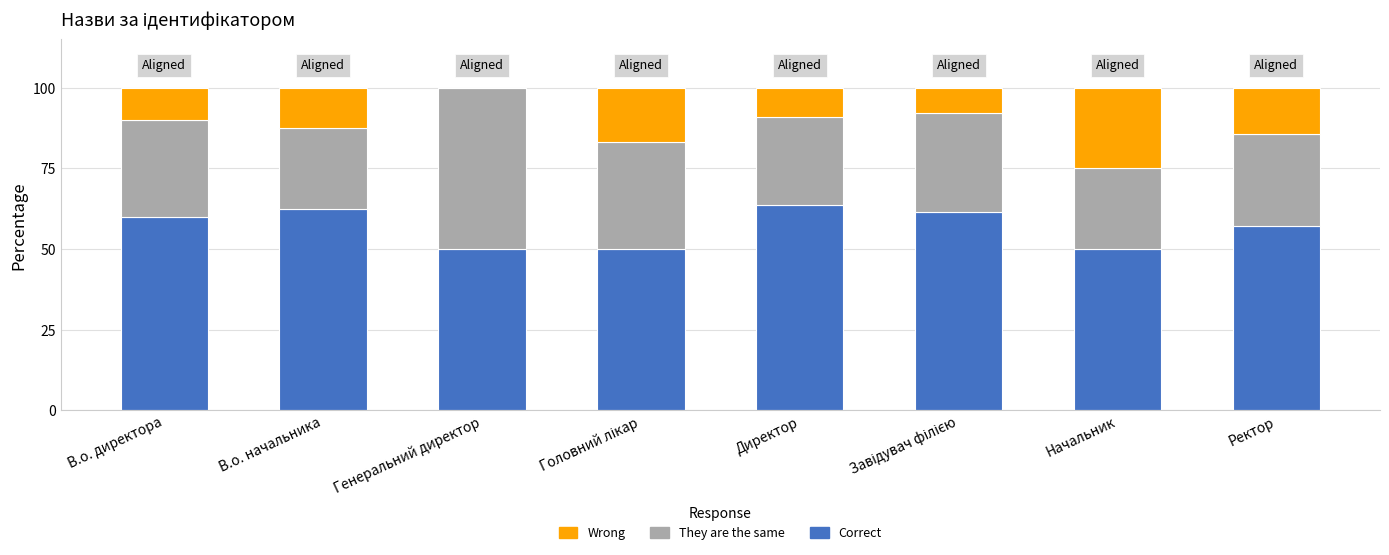

True or false: Correct has a value of 87.9 at Начальник.

False